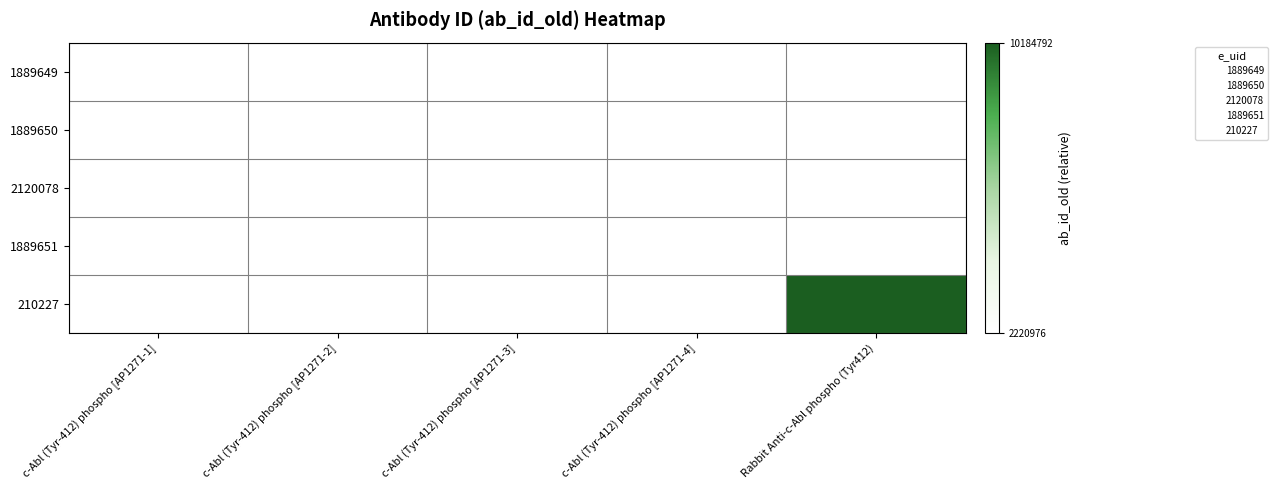

Which series has the widest spread of values?

210227